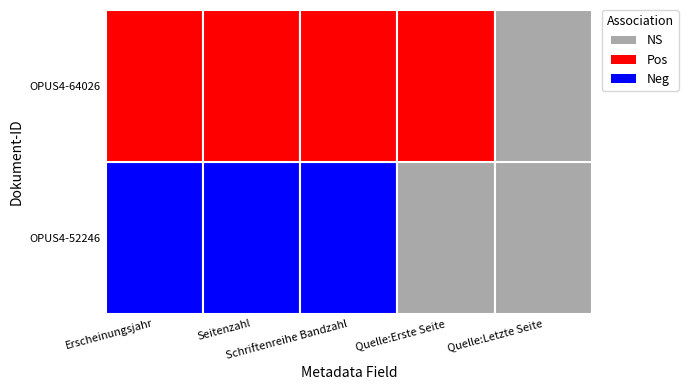

The OPUS4-64026 series shows 3494 at 4. True or false?

False